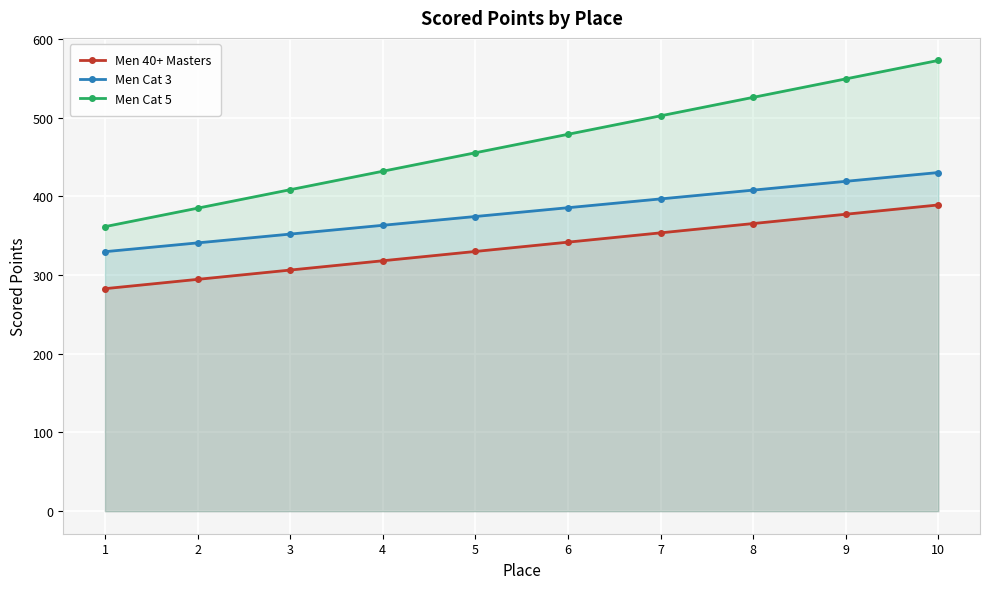

What are all the series names shown in the legend?

Men 40+ Masters, Men Cat 3, Men Cat 5